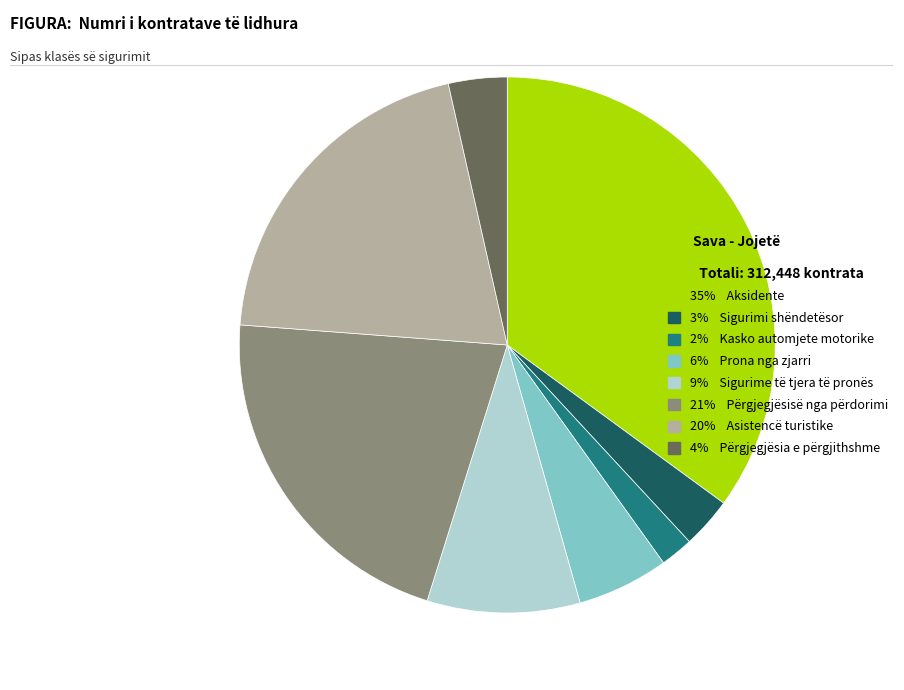

Does 6% Prona nga zjarri account for over 50% of the chart?

No